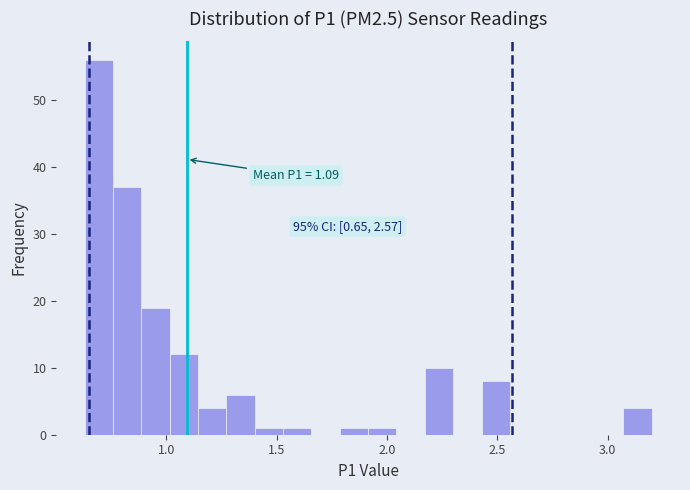

Around what value on the x-axis is the tallest bar? Give the approximate position of its centre, as read against the axis.

0.70